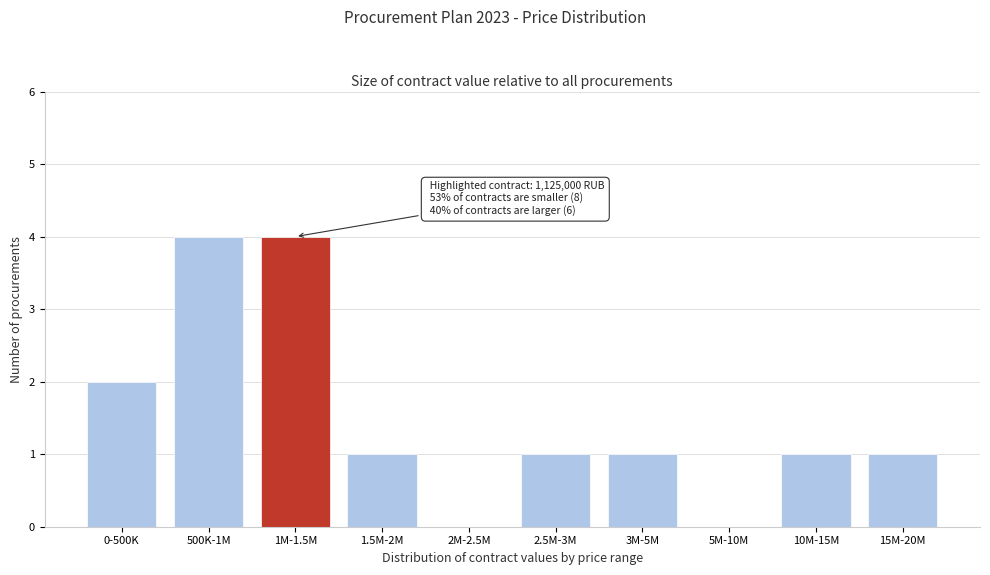

Reading left to right, what are all the values shown in this chart?

0-500K=2	500K-1M=4	1M-1.5M=4	1.5M-2M=1	2M-2.5M=0	2.5M-3M=1	3M-5M=1	5M-10M=0	10M-15M=1	15M-20M=1